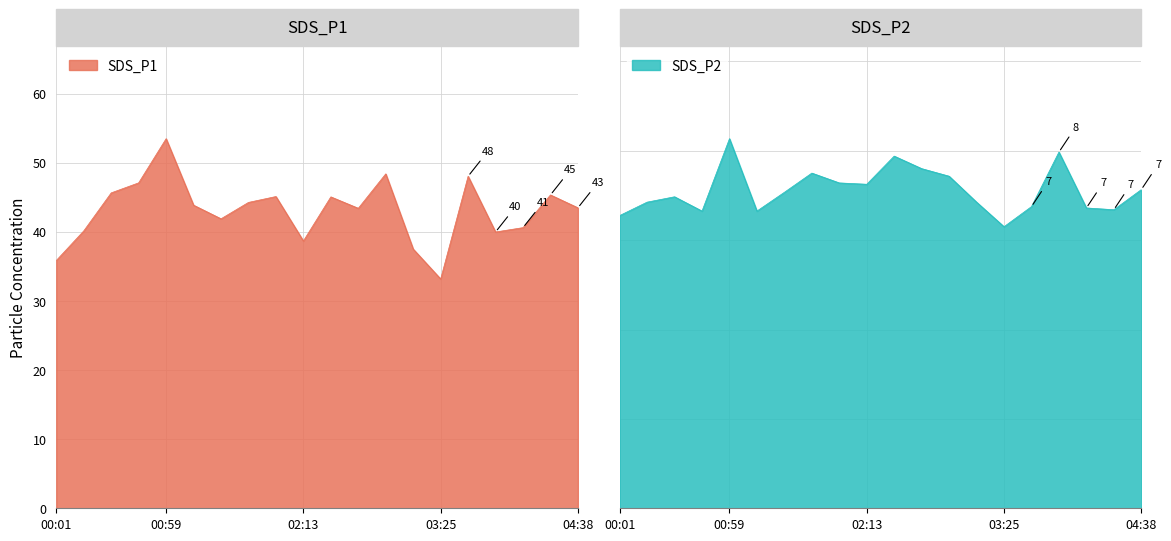

What is the label of the 6th point from the right?

03:25